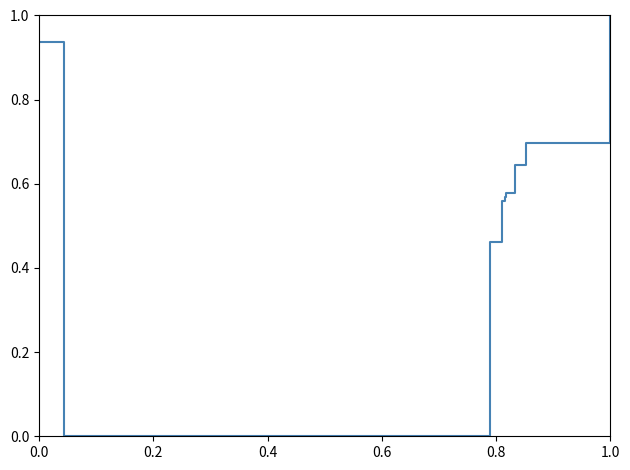

What is the maximum value shown in the chart?

1.0